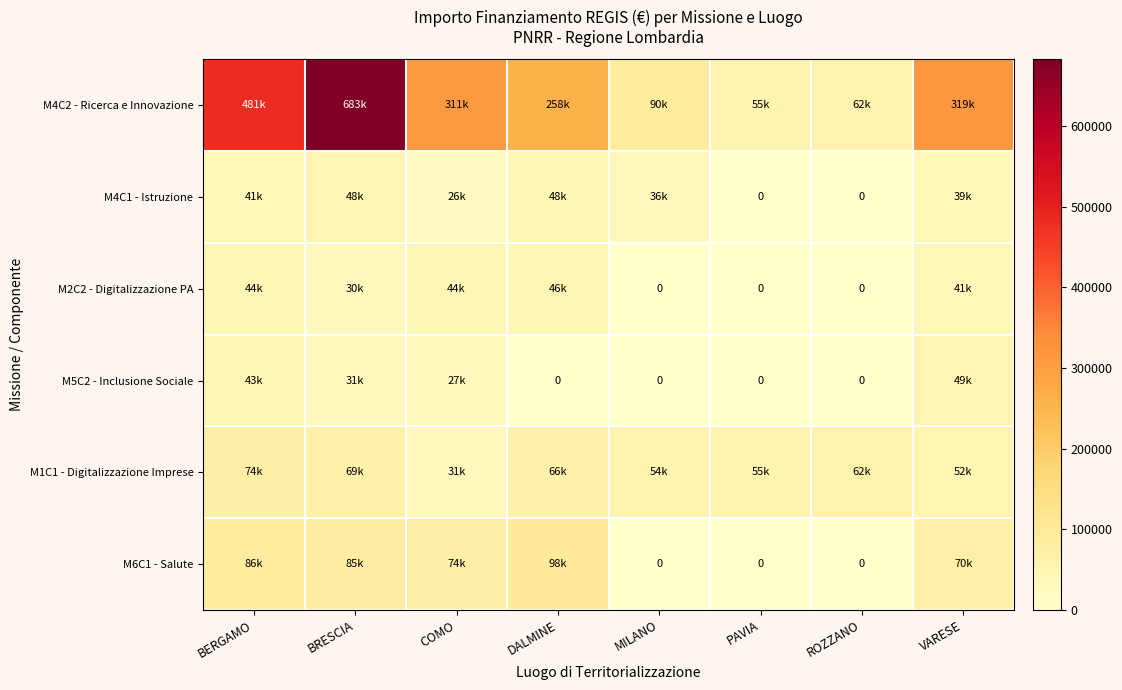

What is the difference between the highest and lowest values at BERGAMO?

439292.9